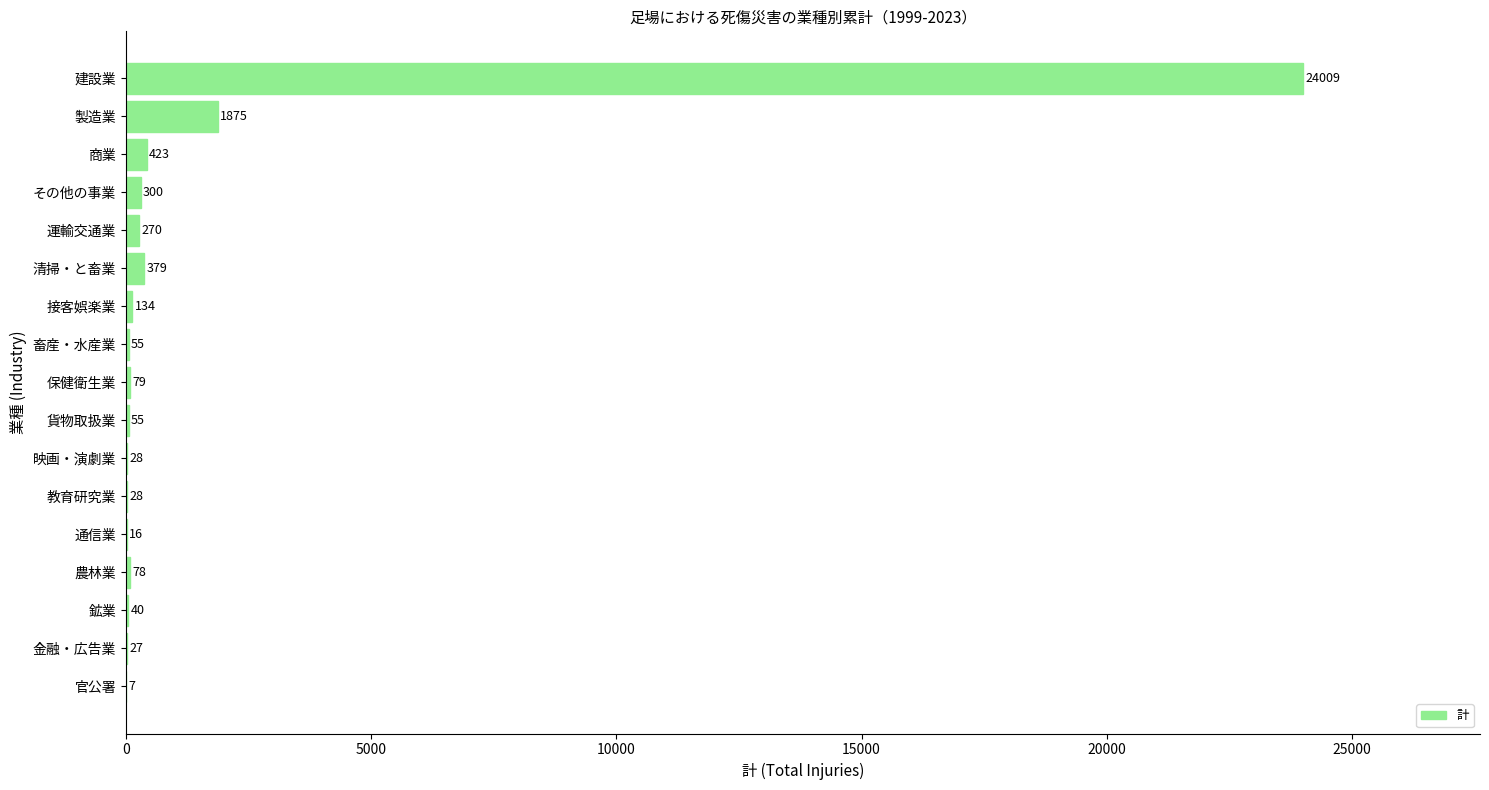

What is the ratio of the value at 建設業 to the value at 清掃・と畜業?

63.3